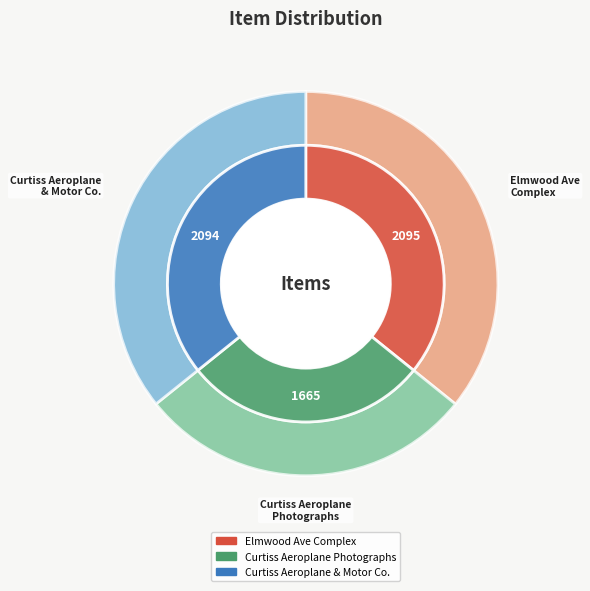

What is the change in value from Curtiss Aeroplane Company Photographs to Curtiss Aeroplane & Motor Company Buffalo?

+429